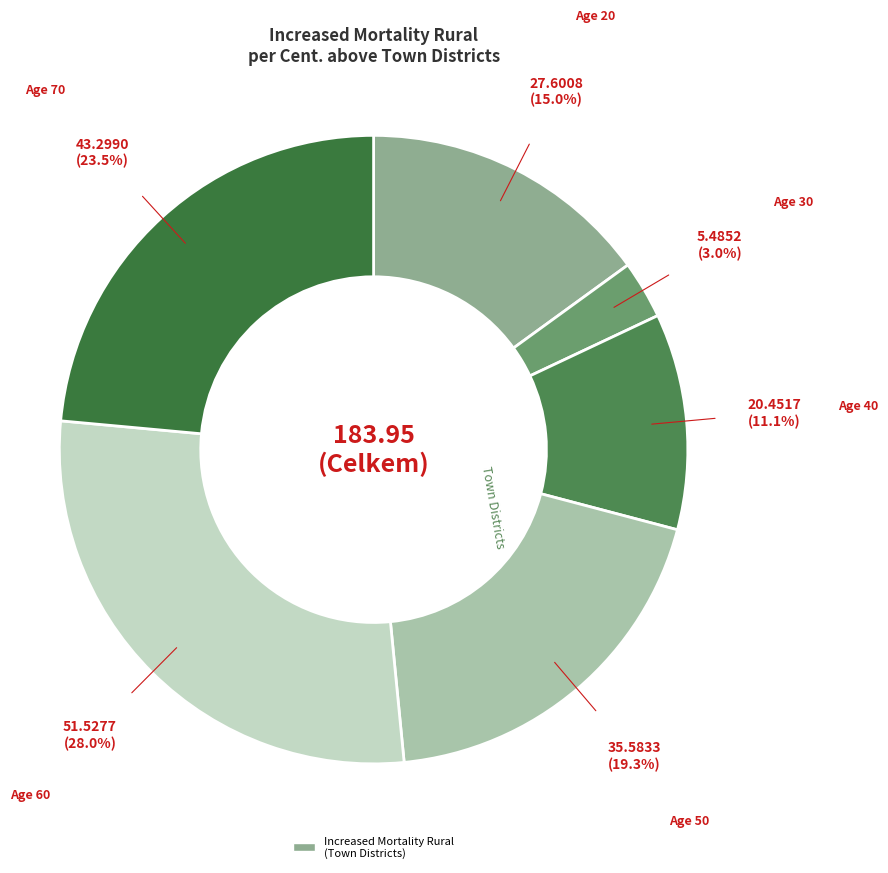

Is there any slice that represents more than half of the pie?

No